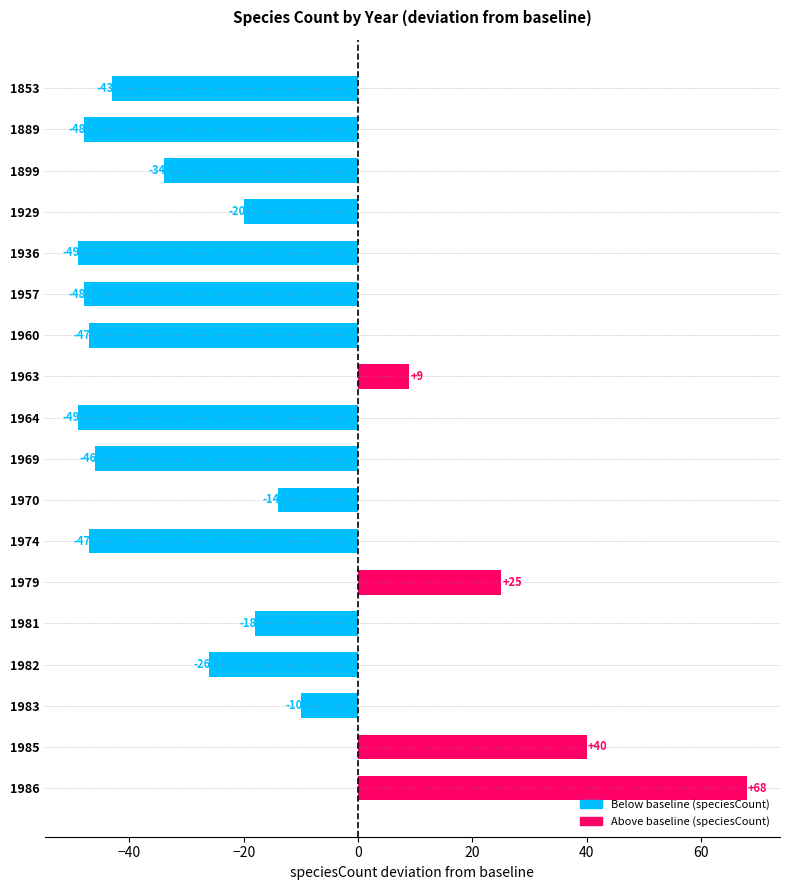

How many bars are there in total?

18